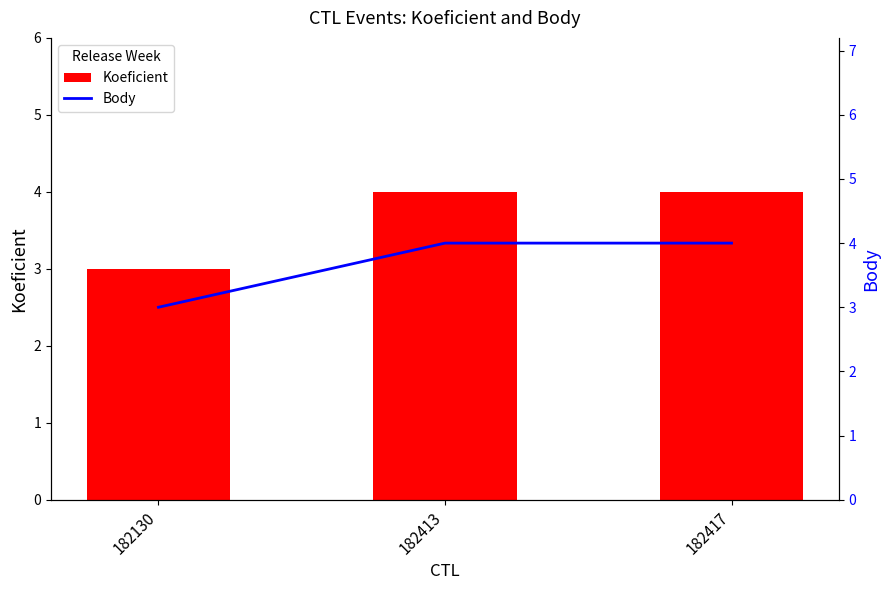

What are all the series names shown in the legend?

Koeficient, Body